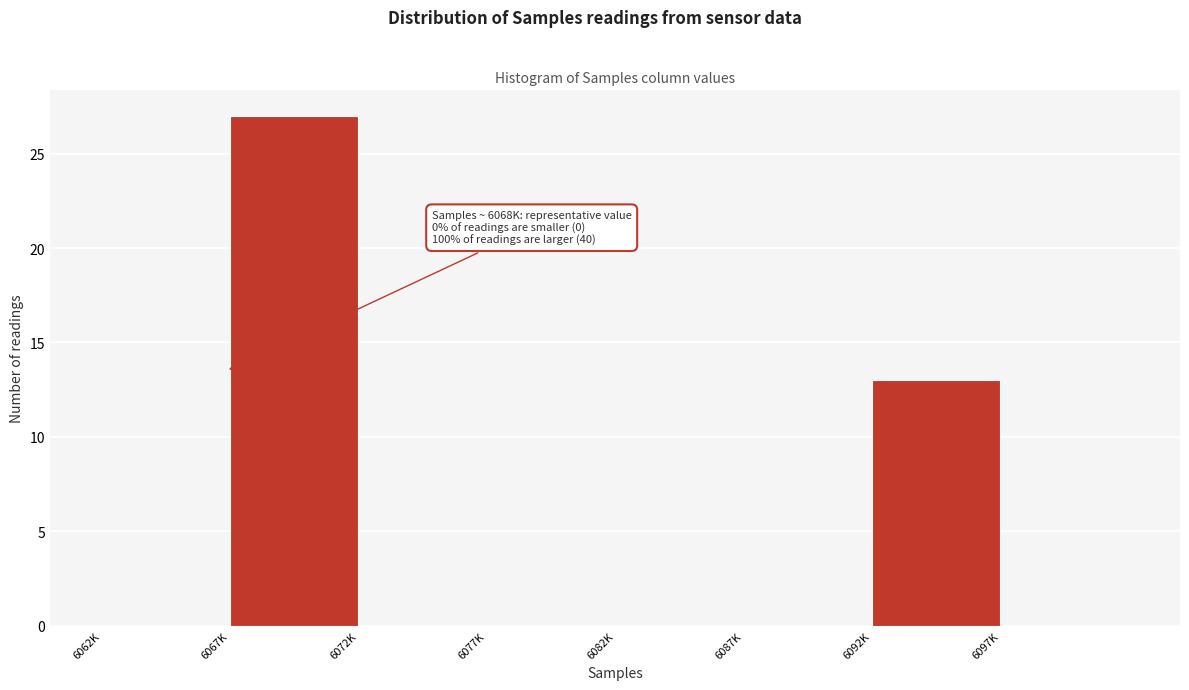

Reading left to right, what are all the values shown in this chart?

6062K=0	6067K=27	6072K=0	6077K=0	6082K=0	6087K=0	6092K=13	6097K=0